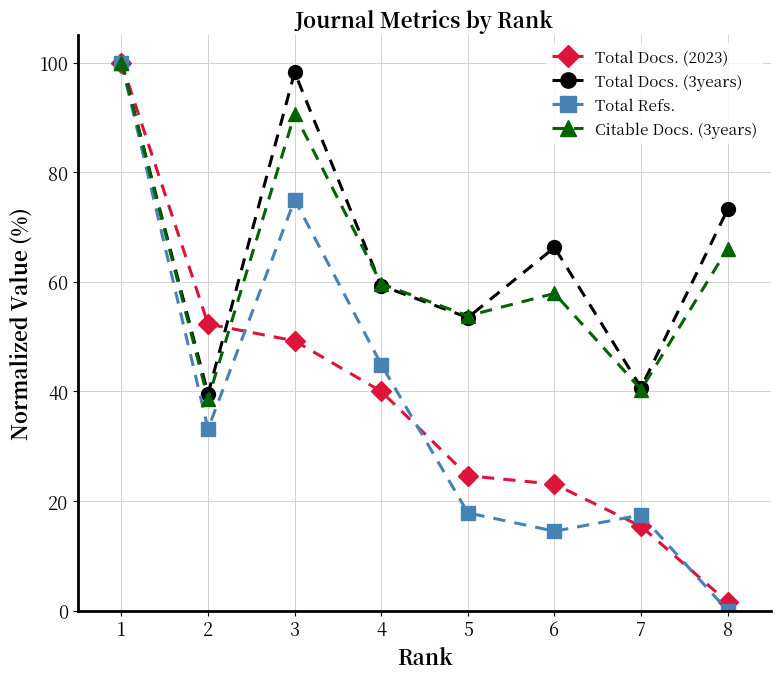

What is the sum of the Total Docs. (3years) values at 4 and 5?

112.8